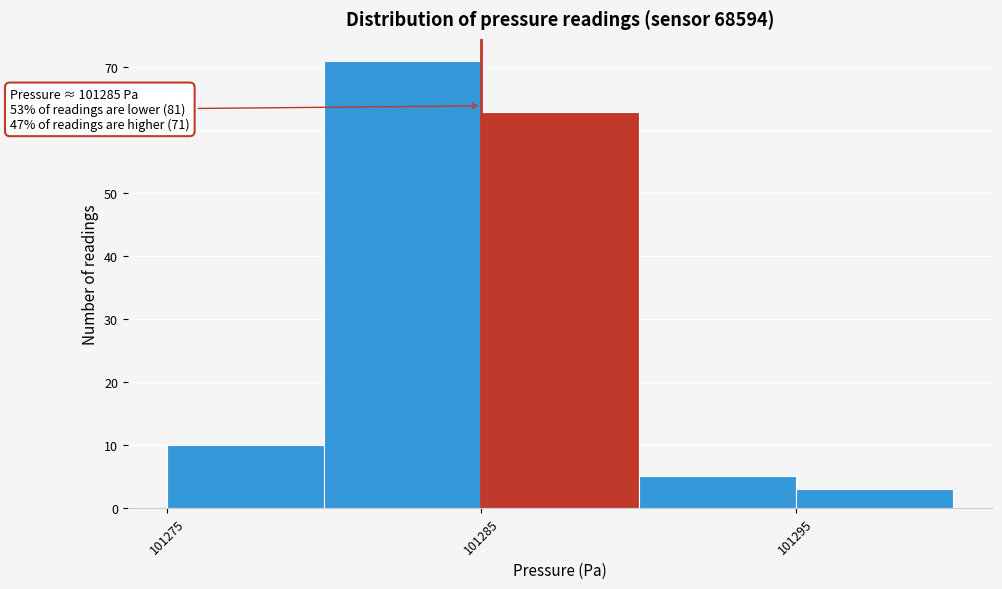

Which range on the x-axis has the tallest bar?

101280 to 101285